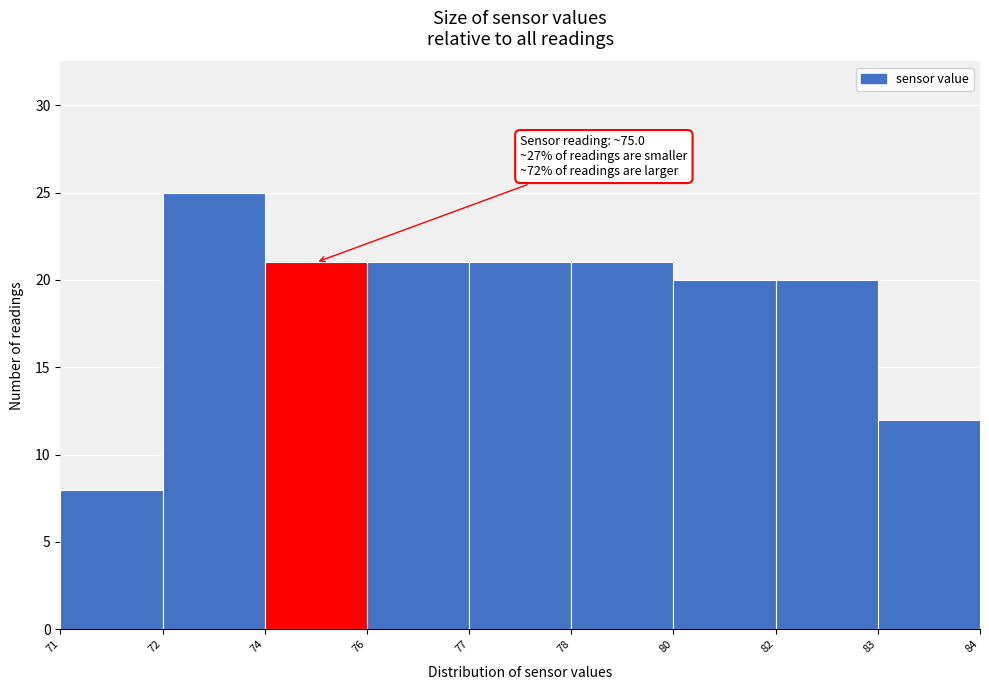

Reading left to right, transcribe all the data shown in this chart.

8	25	21	21	21	21	20	20	12